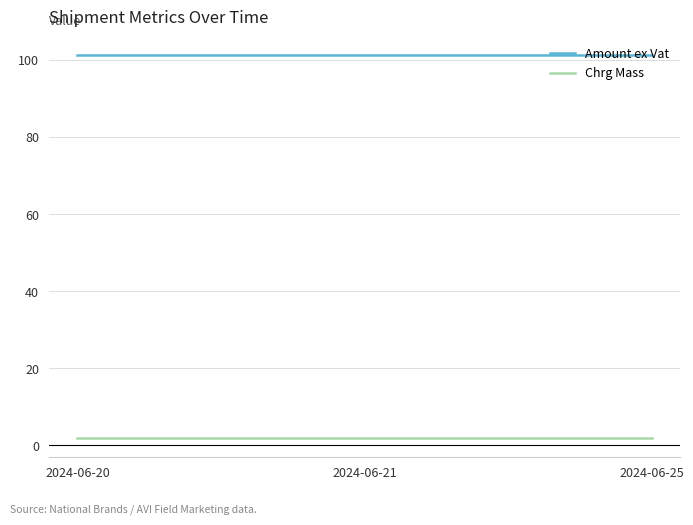

Is the value of Amount ex Vat at 2024-06-25 greater than the value of Chrg Mass at 2024-06-21?

Yes